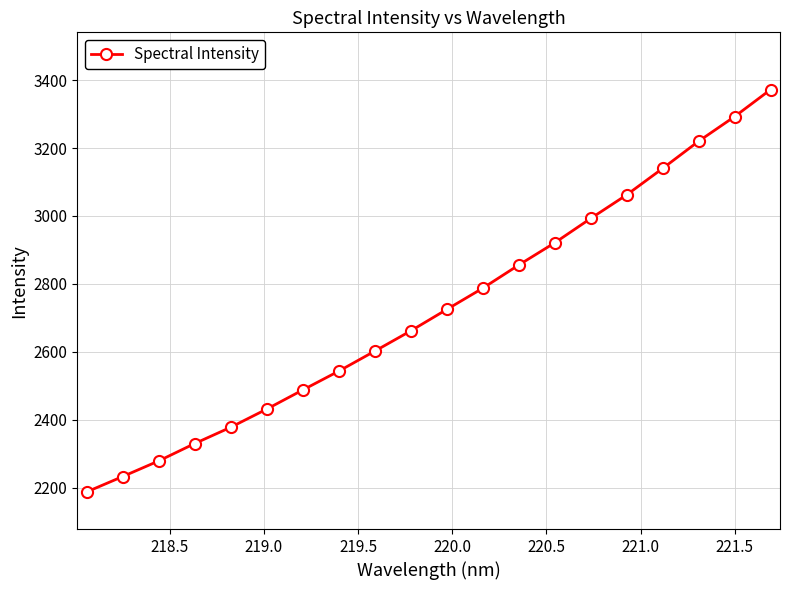

What is the maximum value shown in the chart?

3372.2